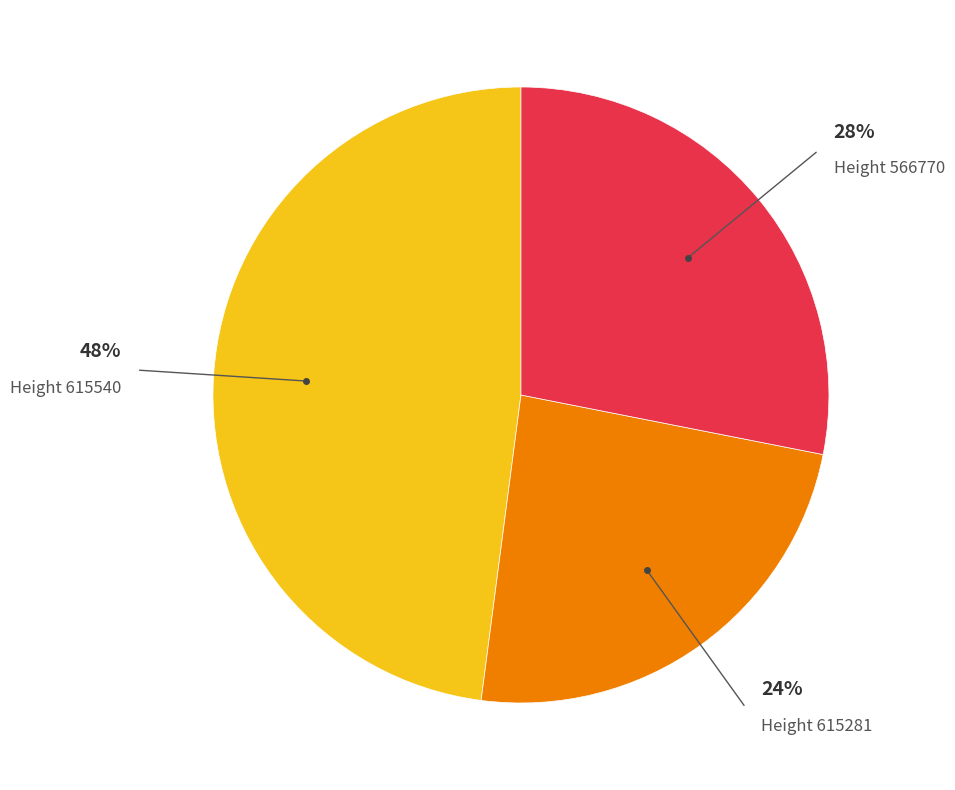

To the nearest percent, what is the difference between the largest and smallest slice percentages?

24%